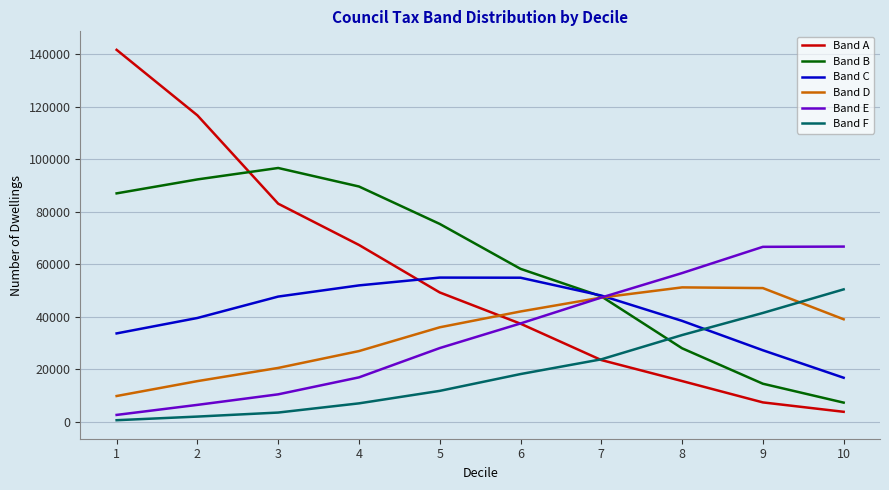

How many intersections are there between Band F and Band D?

1